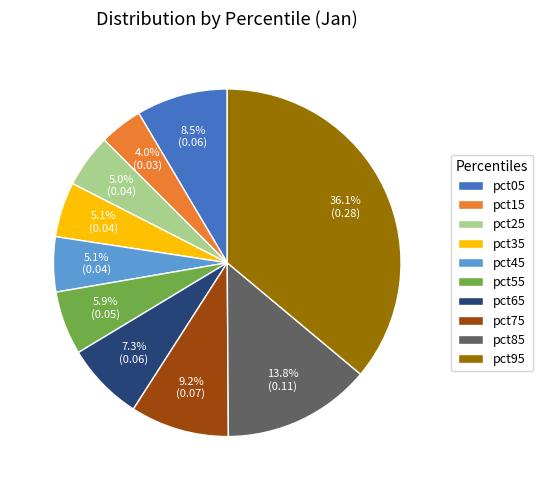

Do pct85 and pct15 together represent more than half of the pie?

No